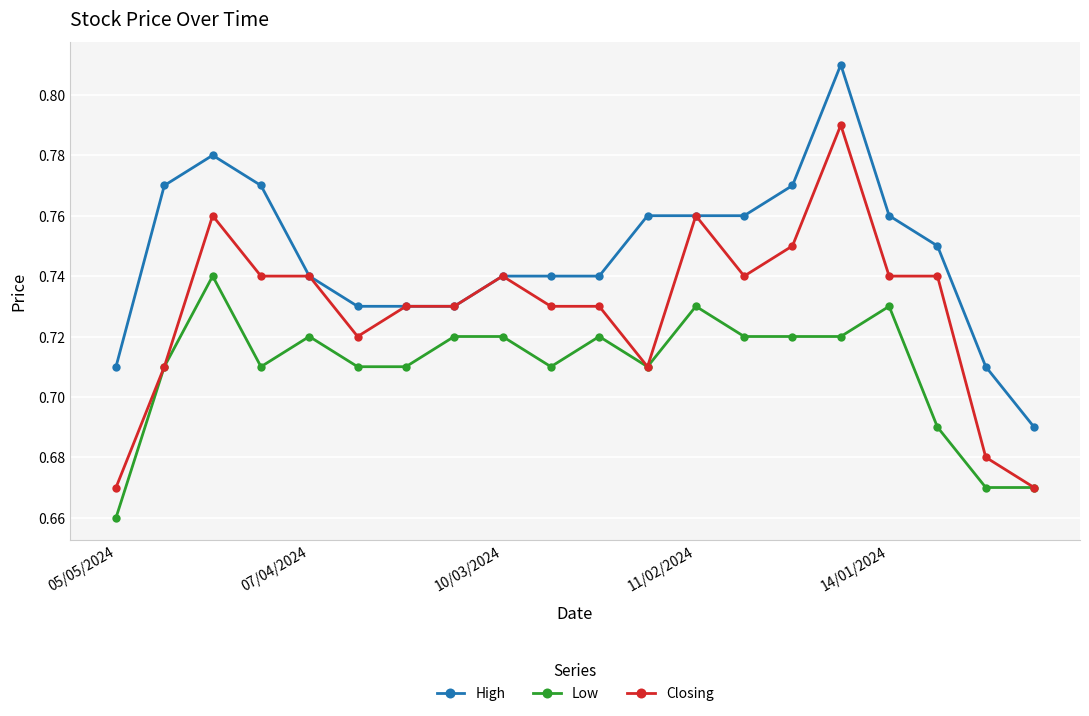

Count the High values in the range 0 to 1.

20